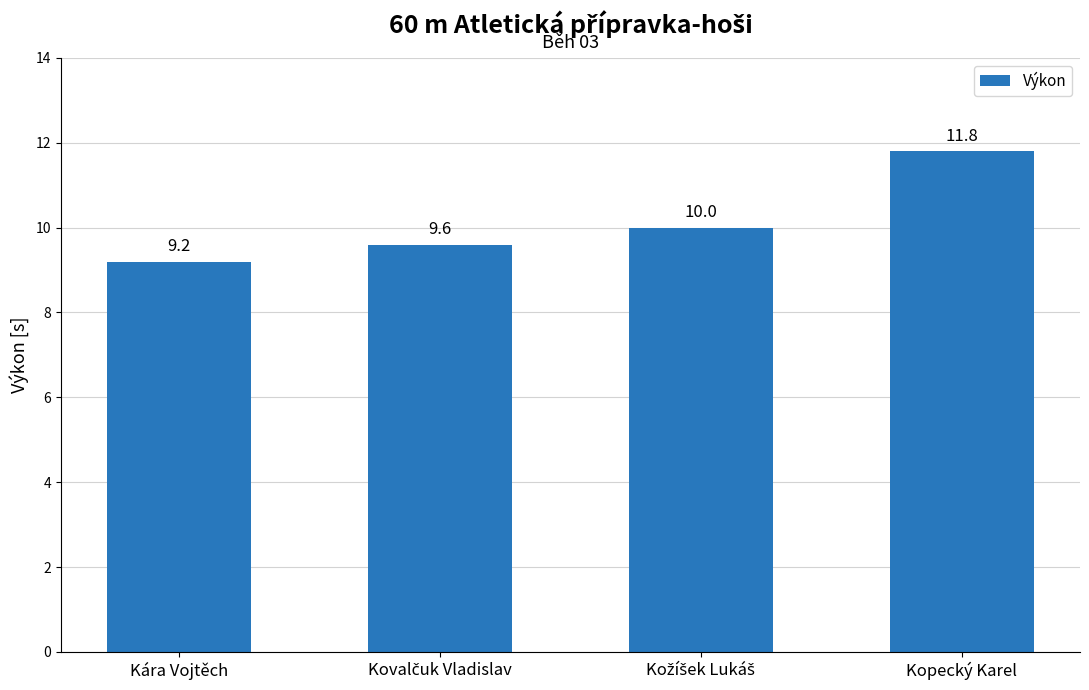

What is the value of the 4th bar from the left?

11.8